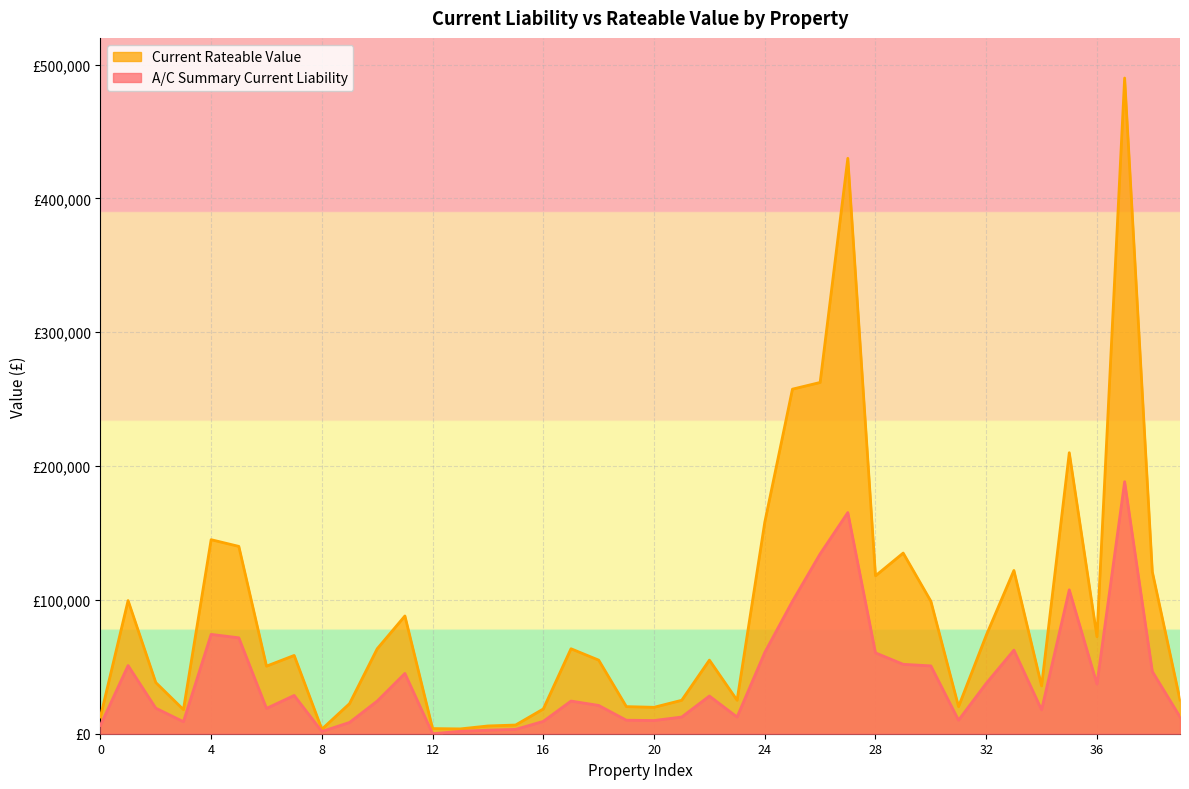

How many data points in A/C Summary Current Liability are above 24406?

21